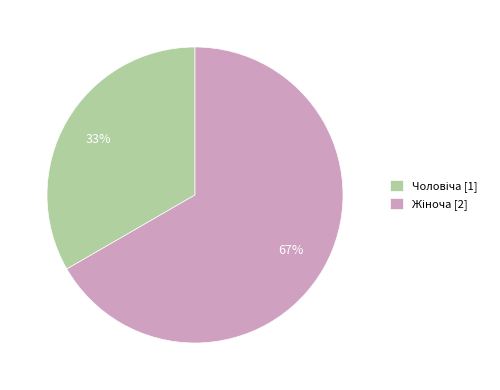

To the nearest percent, what is the average slice percentage?

50%